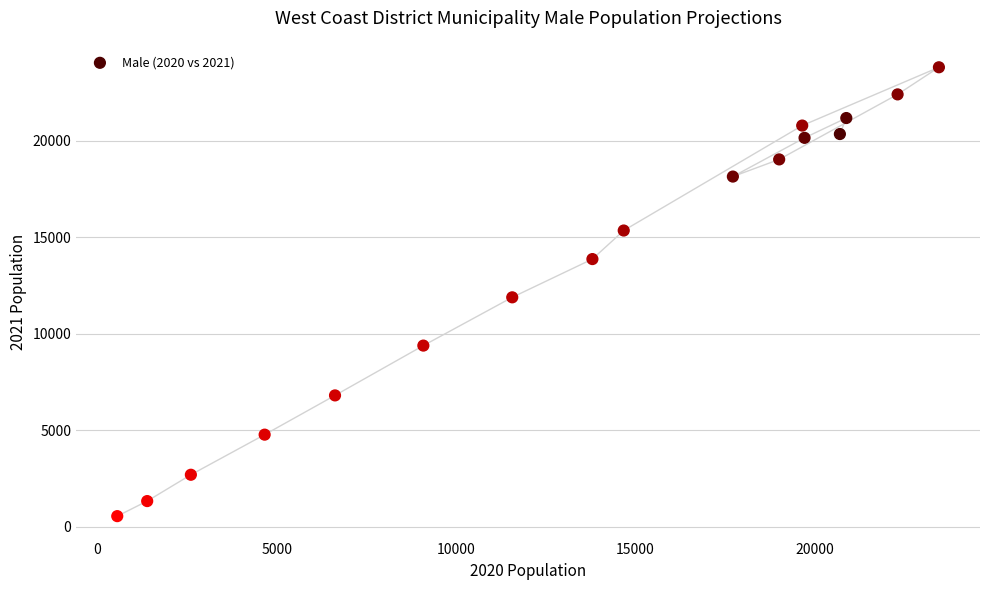

What Y value in the scatter plot is closest to 12172?

11881.9